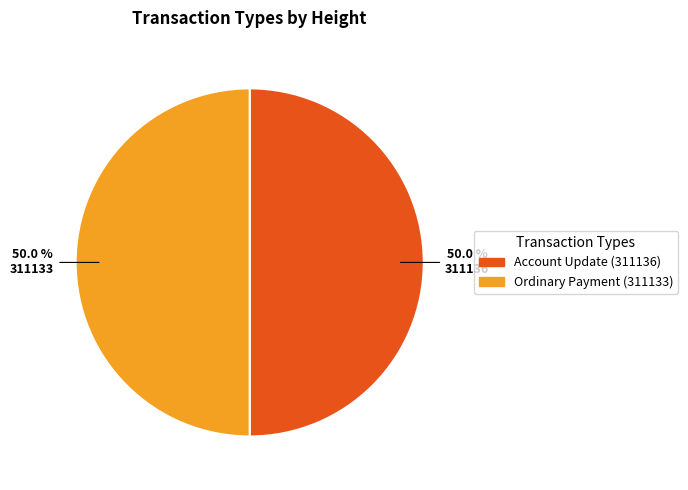

What percentage is the Account Update (311136) slice, to the nearest percent?

50%